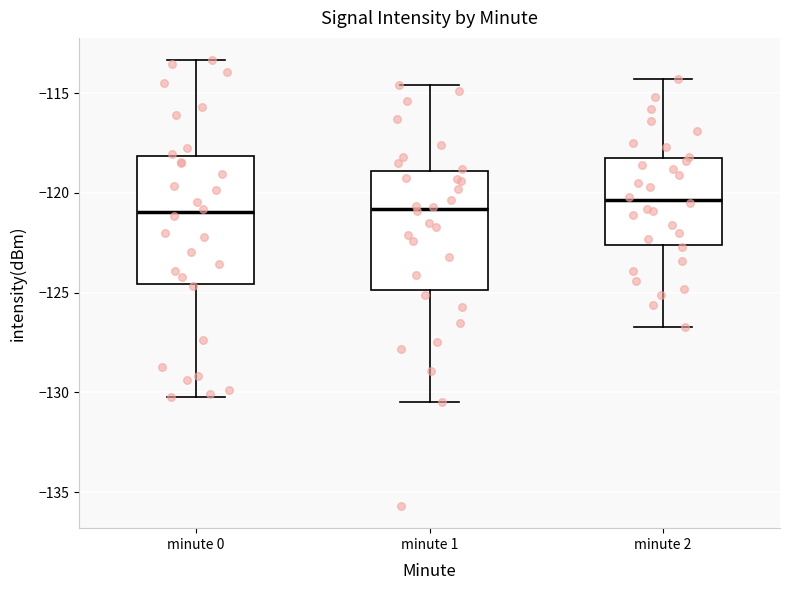

Where is the upper edge of the box for minute 1 on the y-axis? The values are not printed on the chart, so give them approximately, as read against the axis.

-119.0